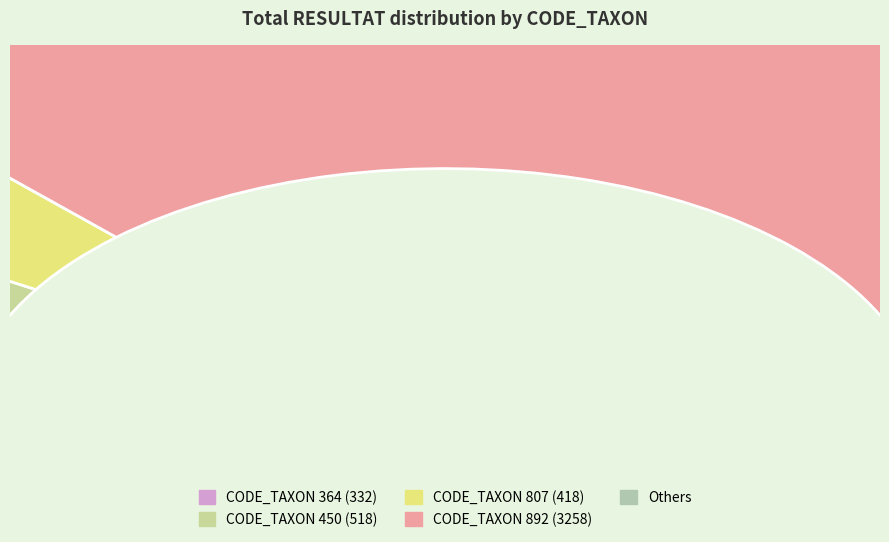

Which slice is the largest?

892